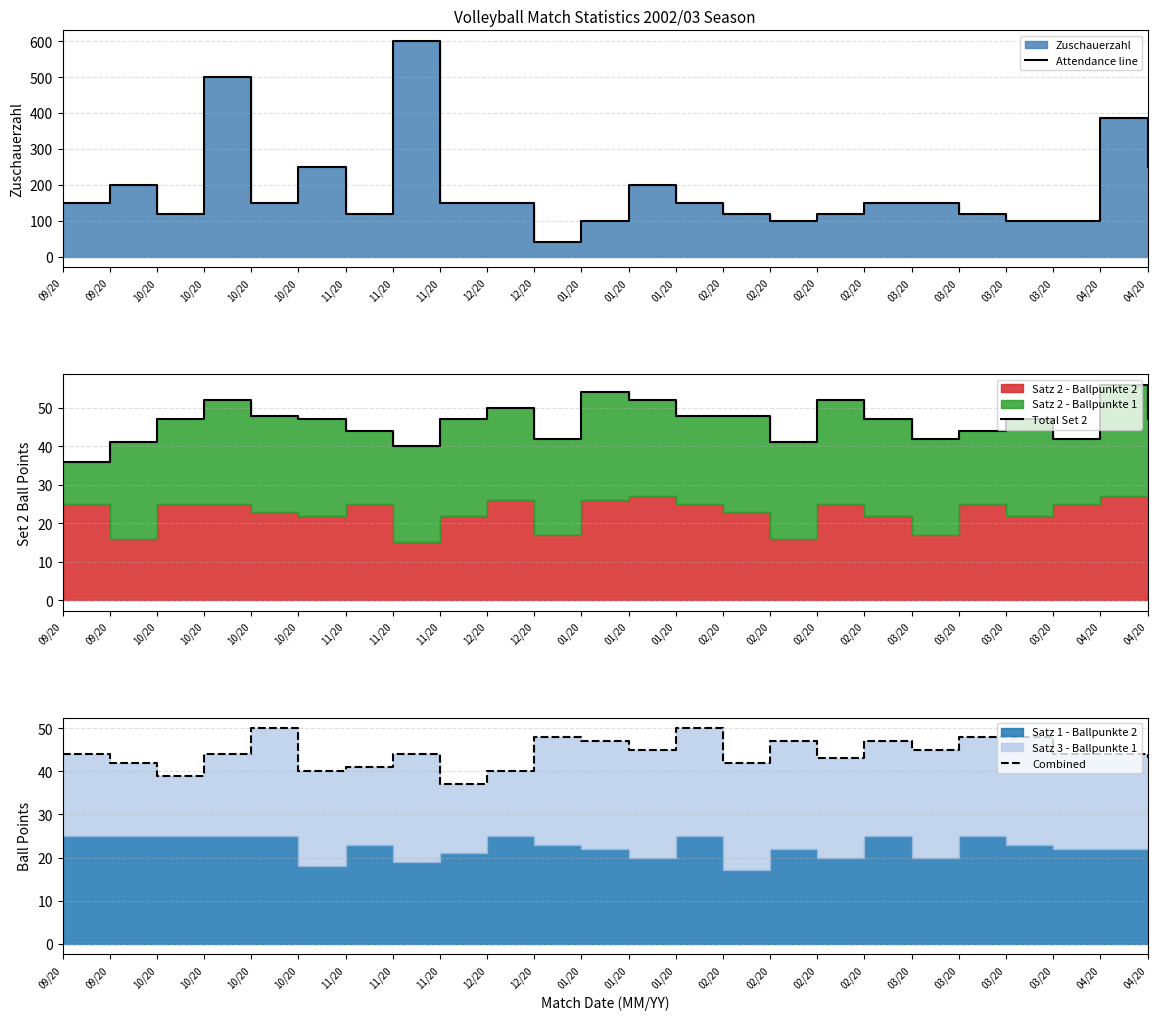

At which label is Total Set 2 closest to 46?

10/20